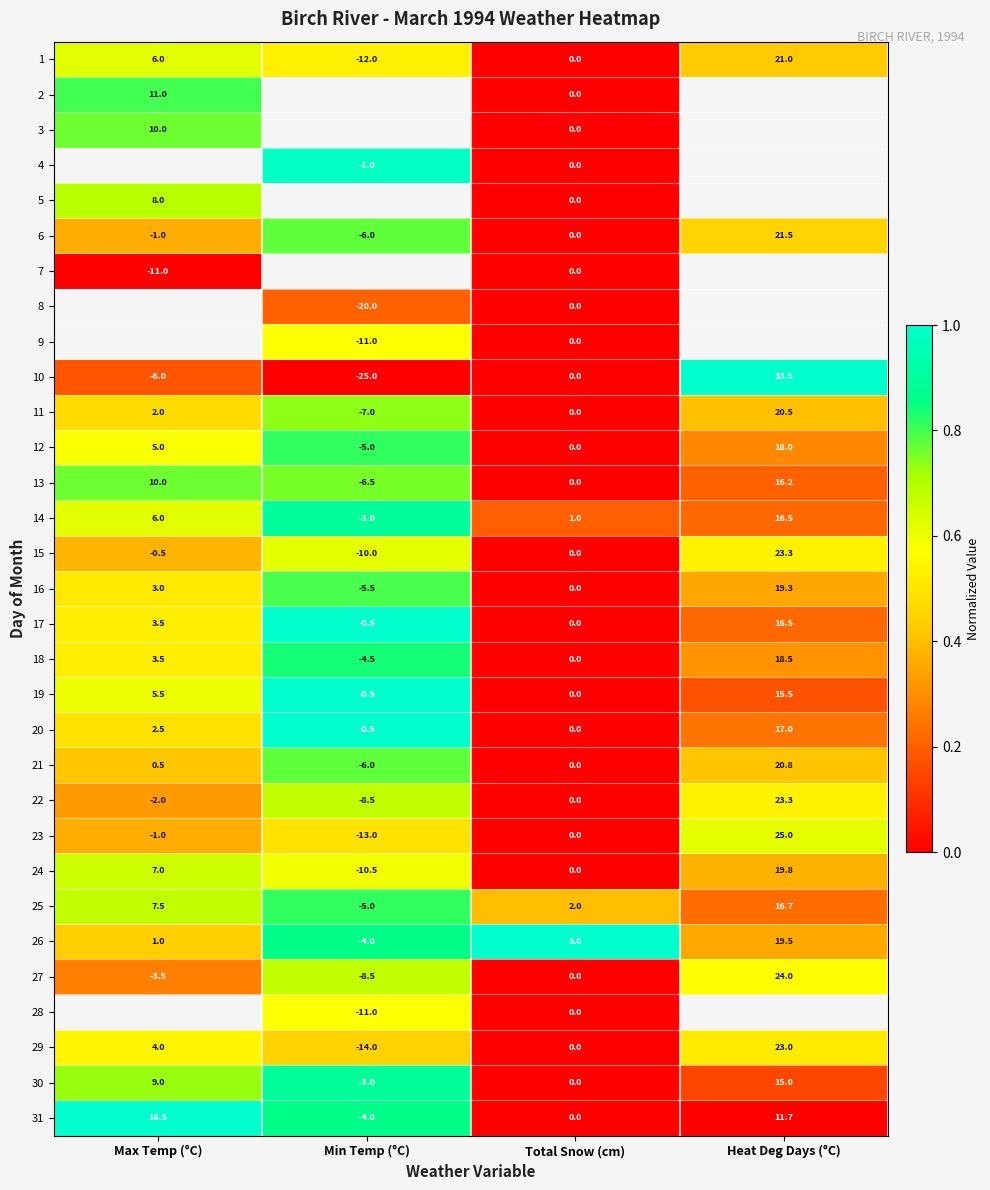

Is the value of 26 at Min Temp (°C) greater than the value of 23 at Max Temp (°C)?

No